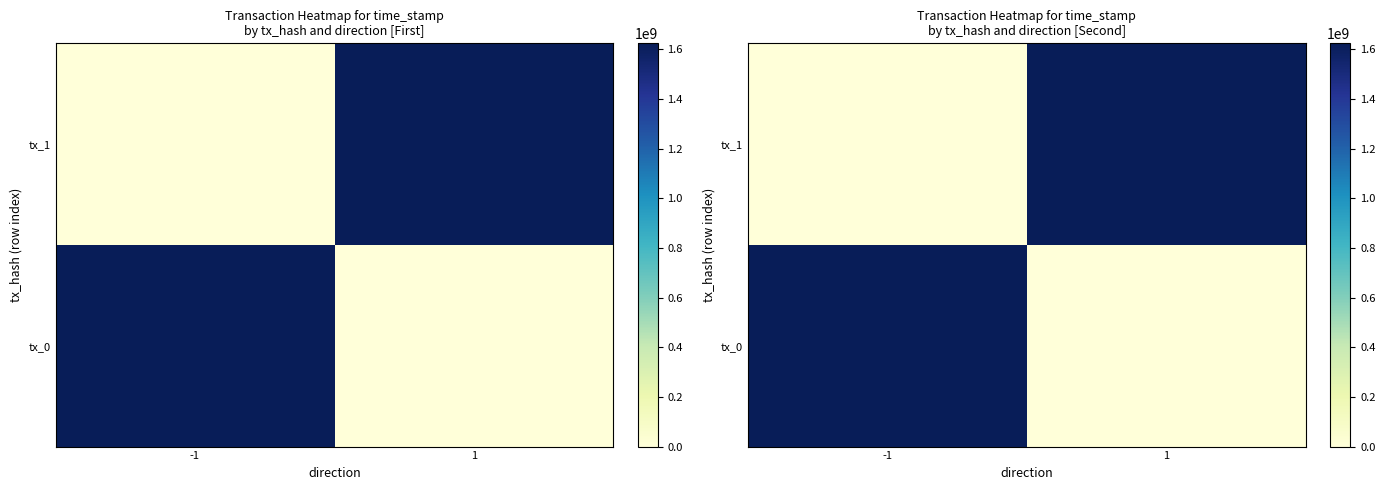

At which category does the chart reach its minimum across all series?

1